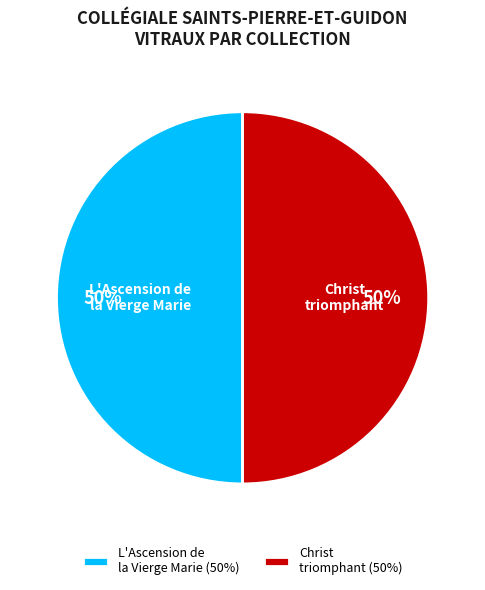

Is it true that Christ triomphant is 59% of the pie?

False